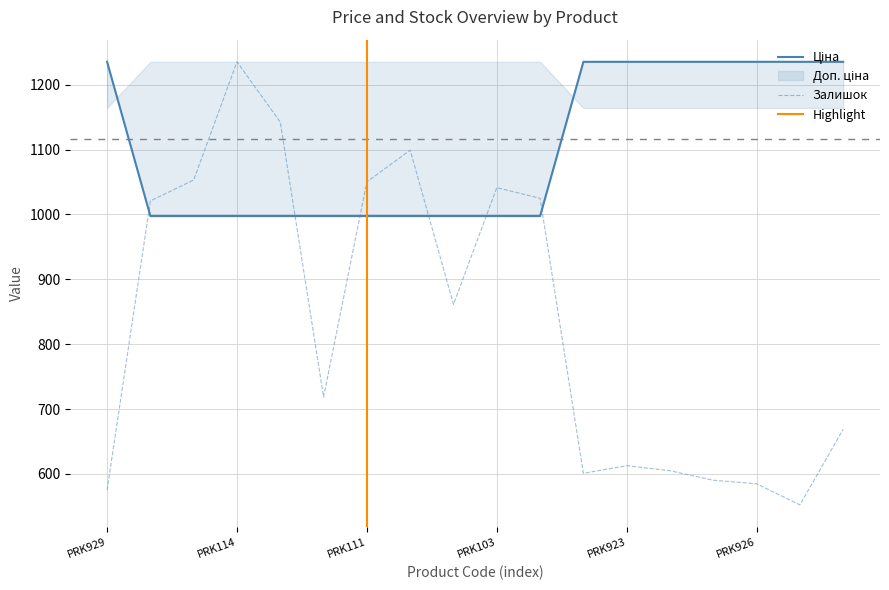

Does the chart display data point markers on the line(s)?

No